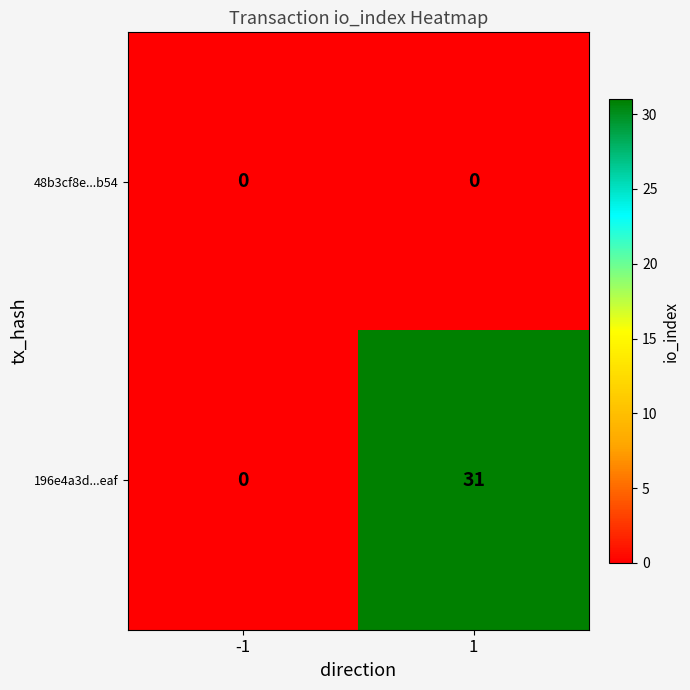

Between -1 and 1, which series saw the biggest shift?

196e4a3d...eaf